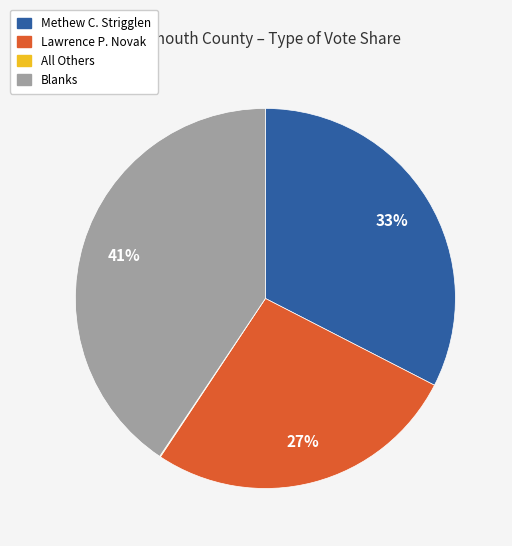

The Methew C. Strigglen slice represents 33% of the pie. True or false?

True